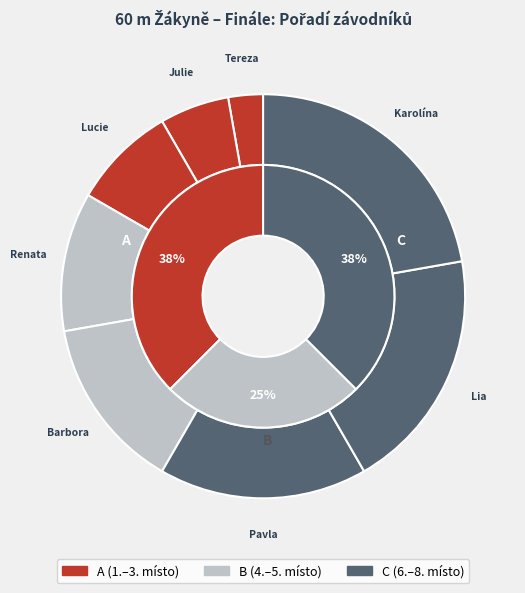

How many slices are in this pie chart?

8